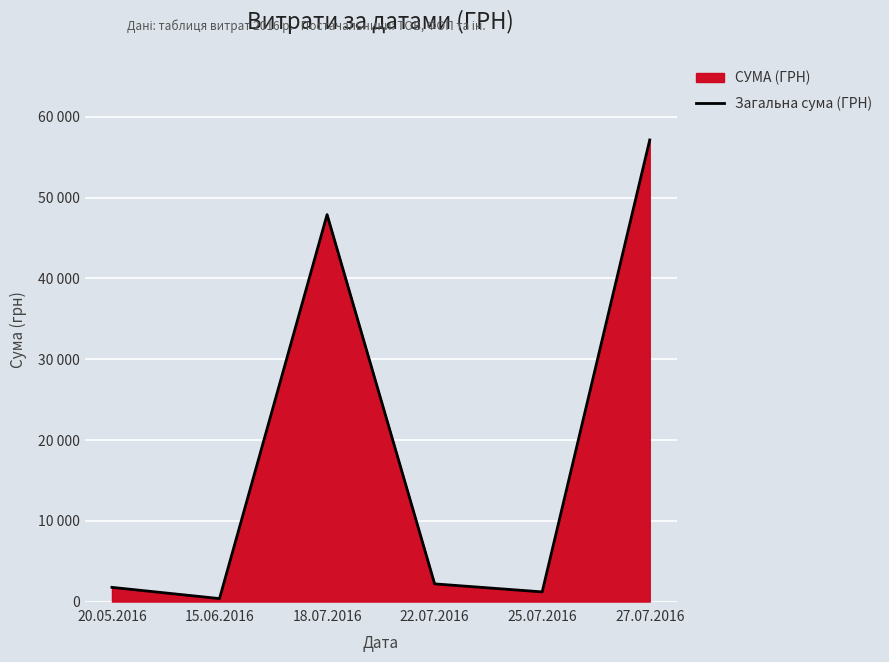

Does the chart display data point markers on the line(s)?

No